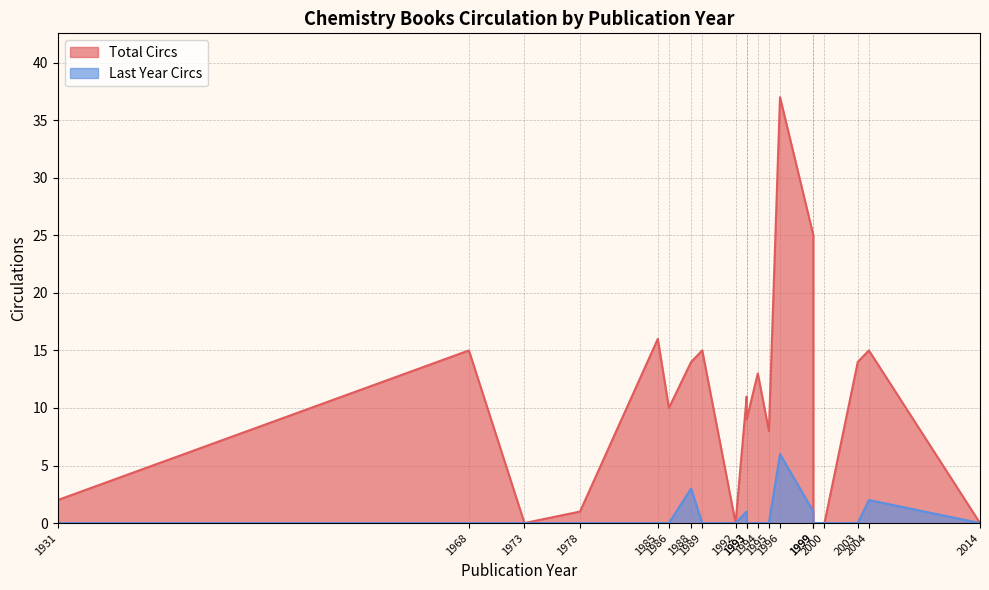

What is the sum of the Last Year Circs values at 1994 and 1993?

1